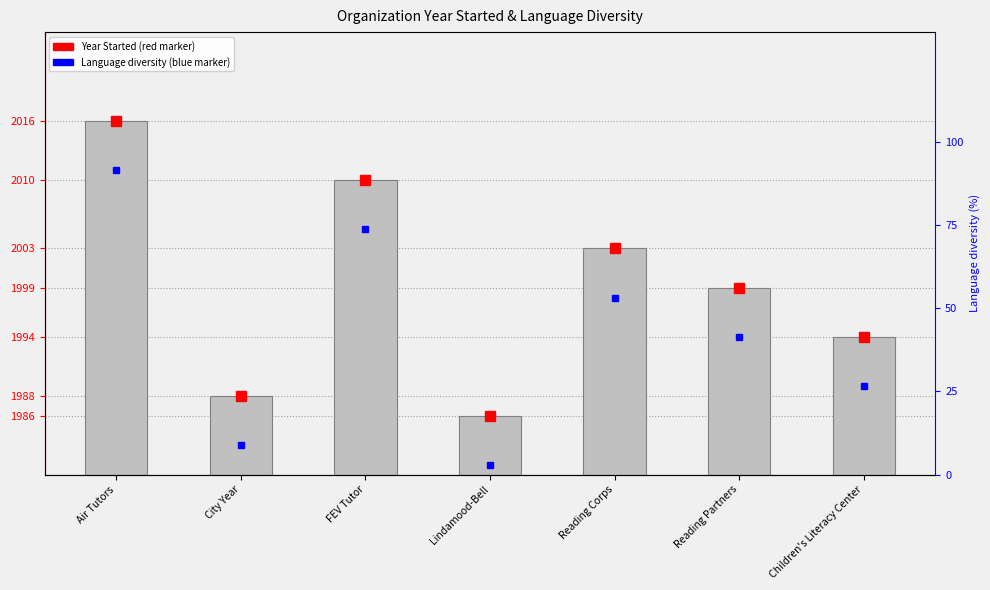

Is it true that the value at Reading Corps is 10?

False